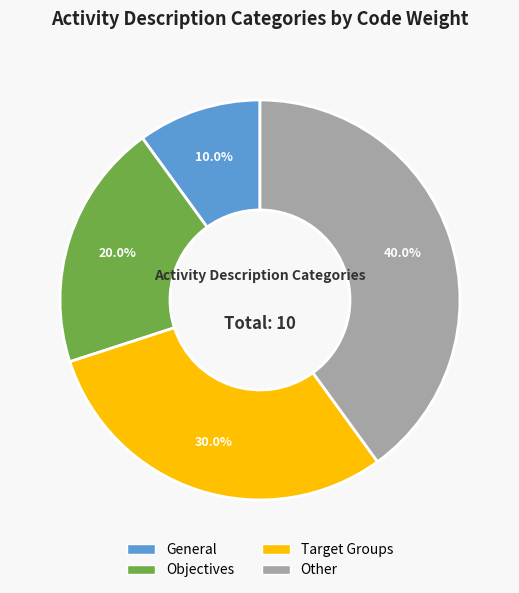

Is there a majority slice in this chart?

No